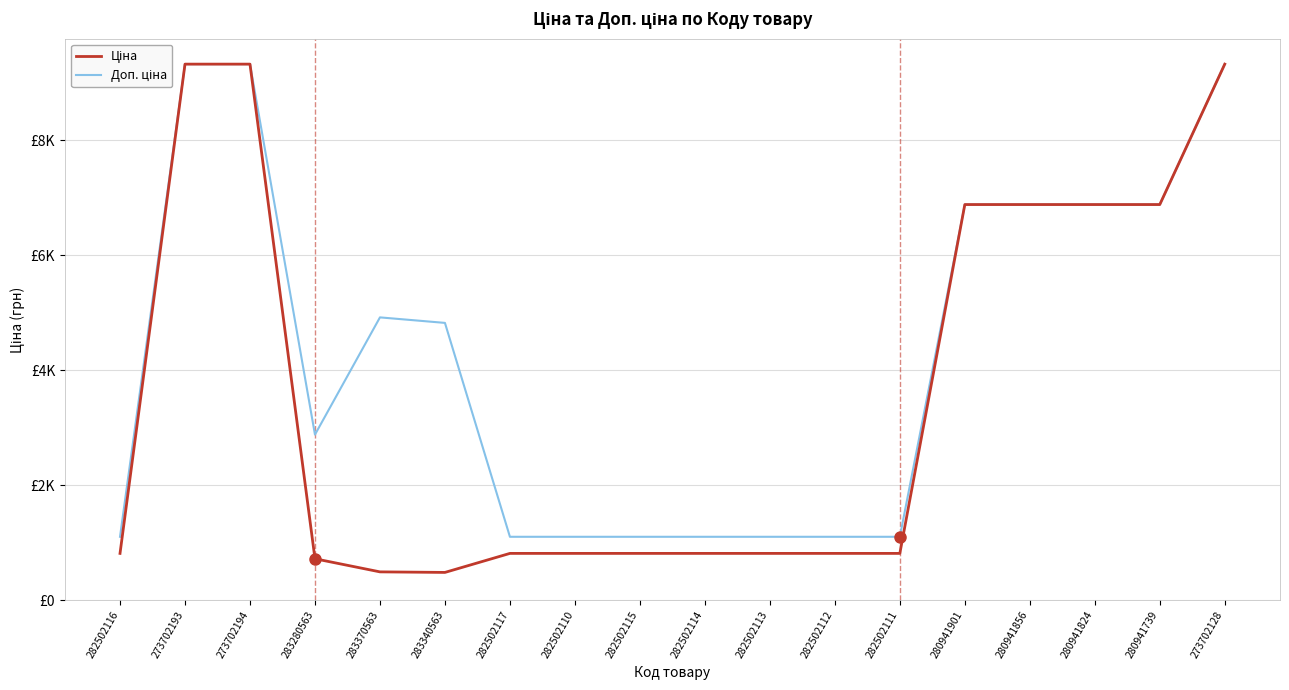

How many interior local valleys does the Доп. ціна series have?

1